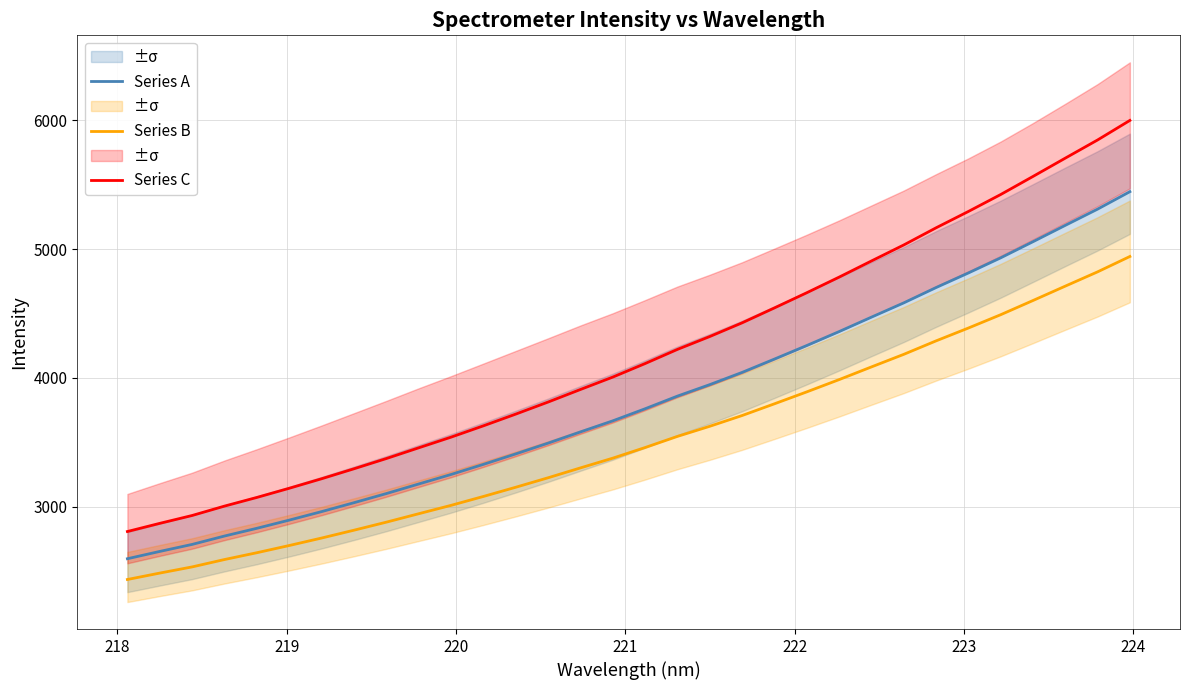

What is the minimum value for Series A?

2595.0